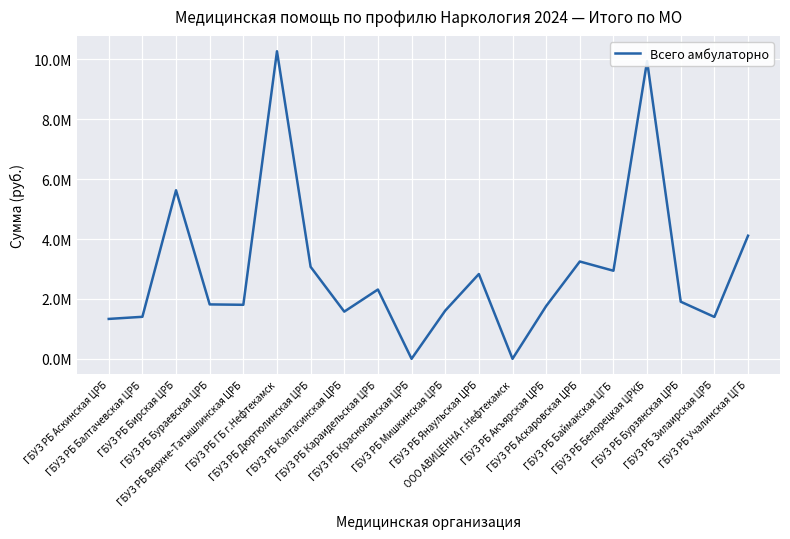

Rank the categories by value from lowest to highest.

ГБУЗ РБ Краснокамская ЦРБ, ООО АВИЦЕННА г.Нефтекамск, ГБУЗ РБ Аскинская ЦРБ, ГБУЗ РБ Зилаирская ЦРБ, ГБУЗ РБ Балтачевская ЦРБ, ГБУЗ РБ Калтасинская ЦРБ, ГБУЗ РБ Мишкинская ЦРБ, ГБУЗ РБ Акъярская ЦРБ, ГБУЗ РБ Верхне-Татышлинская ЦРБ, ГБУЗ РБ Бураевская ЦРБ, ГБУЗ РБ Бурзянская ЦРБ, ГБУЗ РБ Караидельская ЦРБ, ГБУЗ РБ Янаульская ЦРБ, ГБУЗ РБ Баймакская ЦГБ, ГБУЗ РБ Дюртюлинская ЦРБ, ГБУЗ РБ Аскаровская ЦРБ, ГБУЗ РБ Учалинская ЦГБ, ГБУЗ РБ Бирская ЦРБ, ГБУЗ РБ Белорецкая ЦРКБ, ГБУЗ РБ ГБ г.Нефтекамск